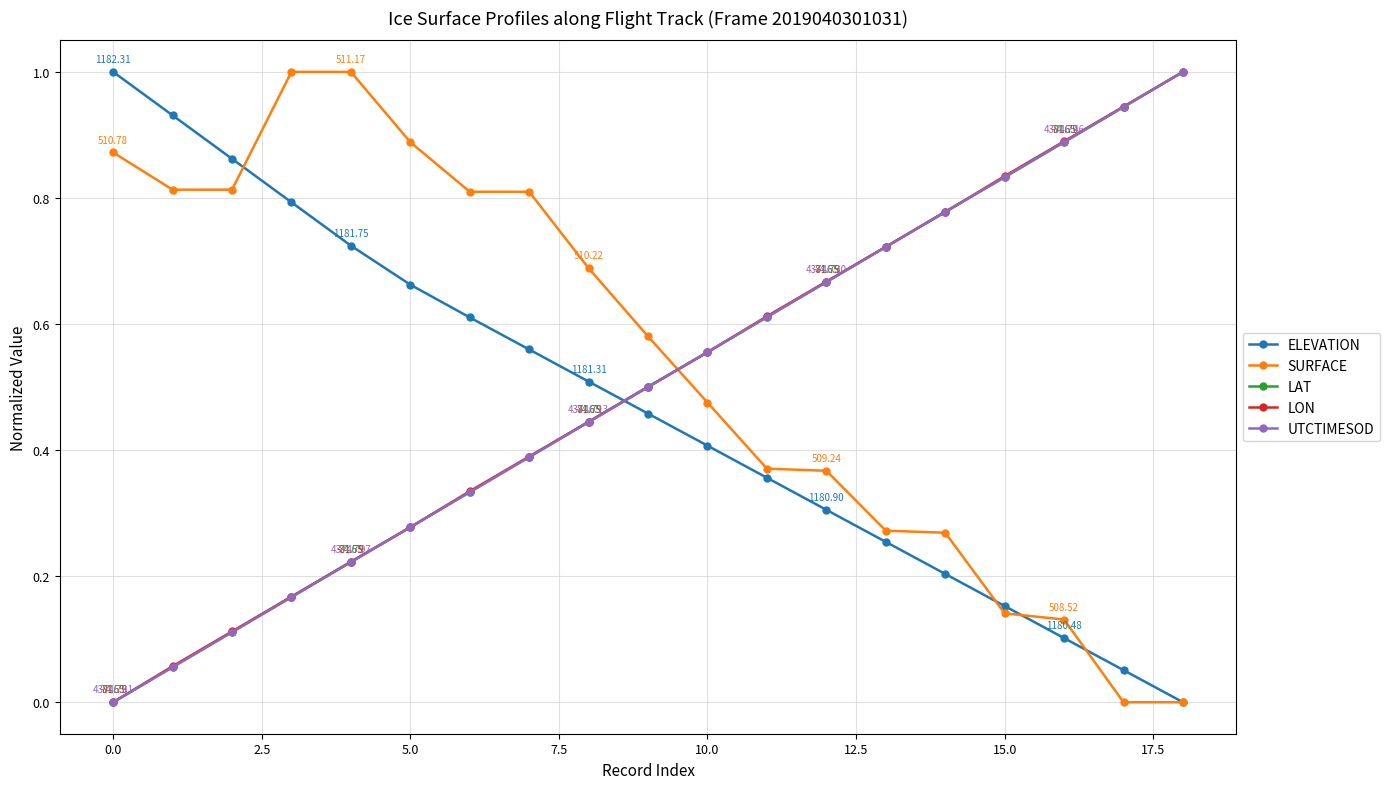

How many intersections are there between LAT and ELEVATION?

1